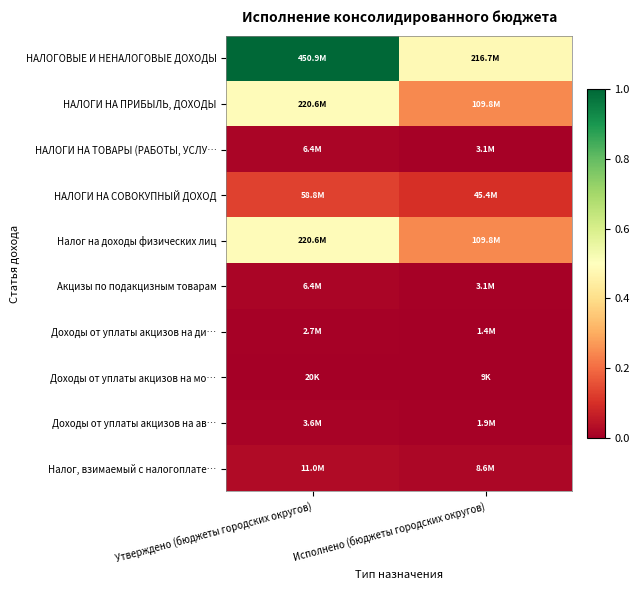

What is the total value across all series at Утверждено (бюджеты городских округов)?

2.2